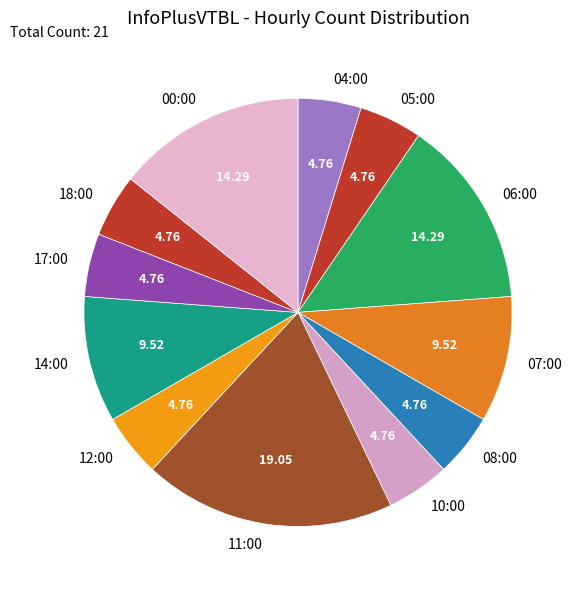

True or false: 00:00 accounts for 25% of the total.

False